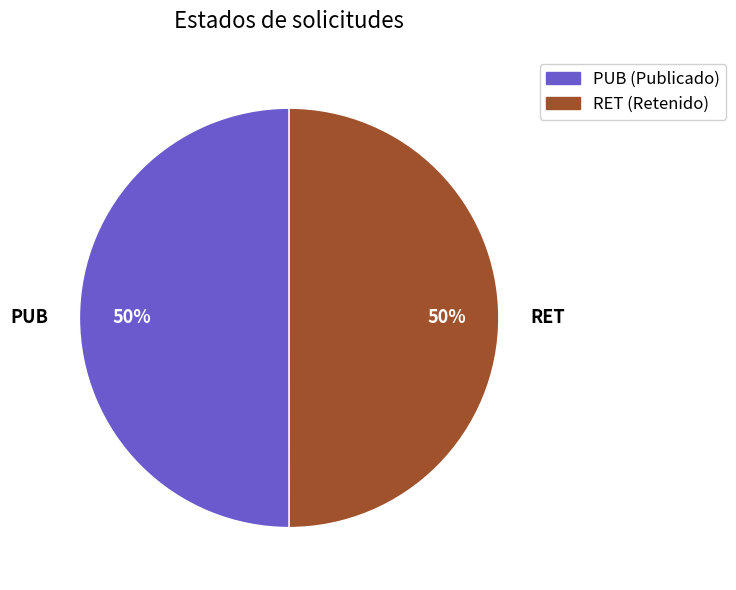

The PUB slice represents 41% of the pie. True or false?

False